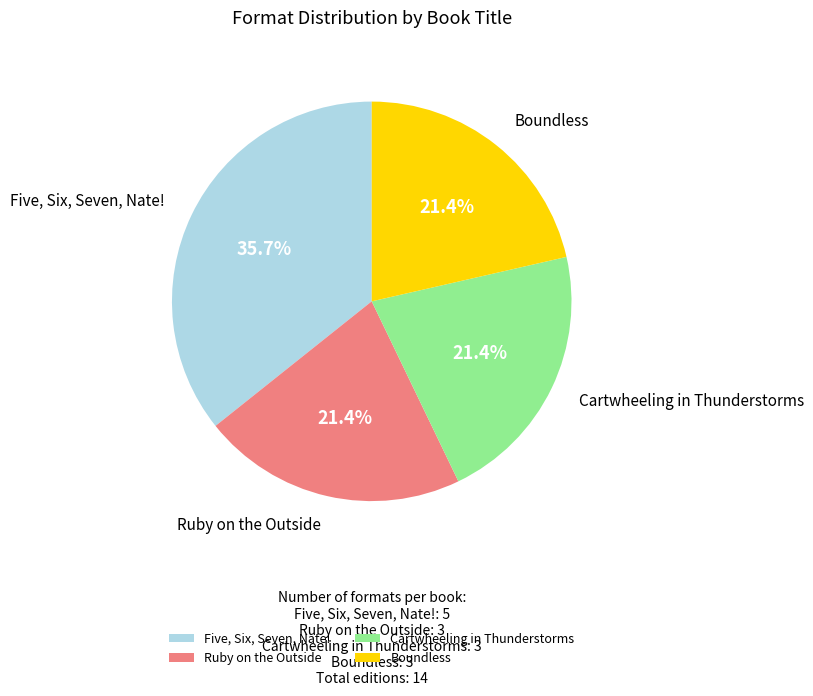

Approximately how many times larger is the value at Boundless compared to Cartwheeling in Thunderstorms?

1.0